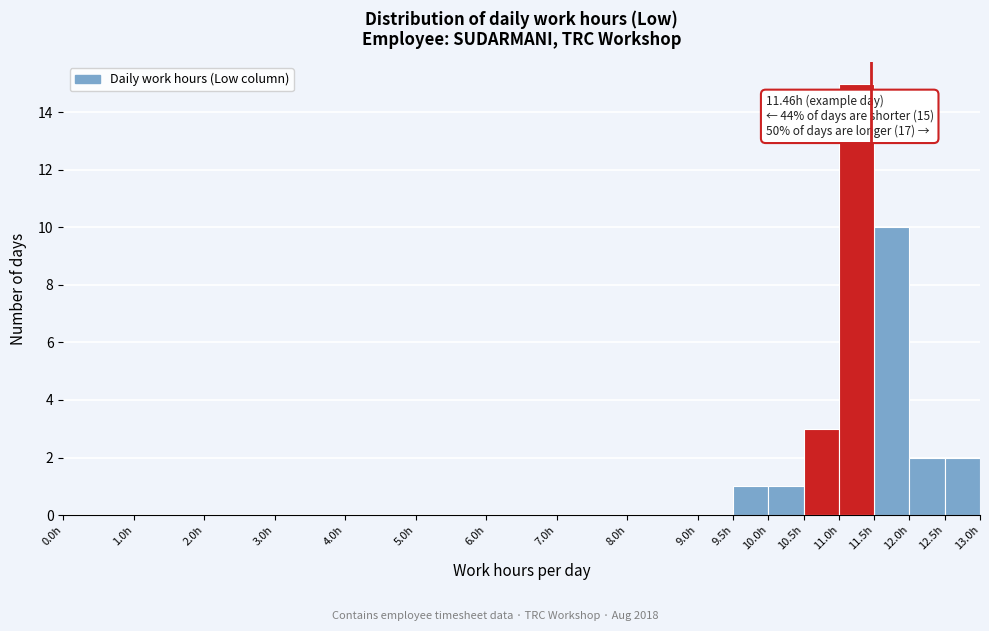

Which range on the x-axis has the tallest bar?

11.0 to 11.5